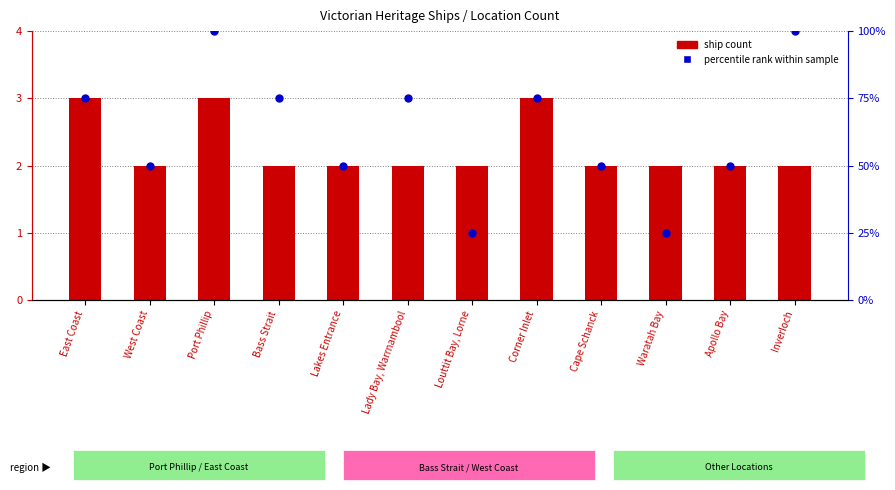

Which series has the largest Y range (max minus min)?

percentile rank within sample